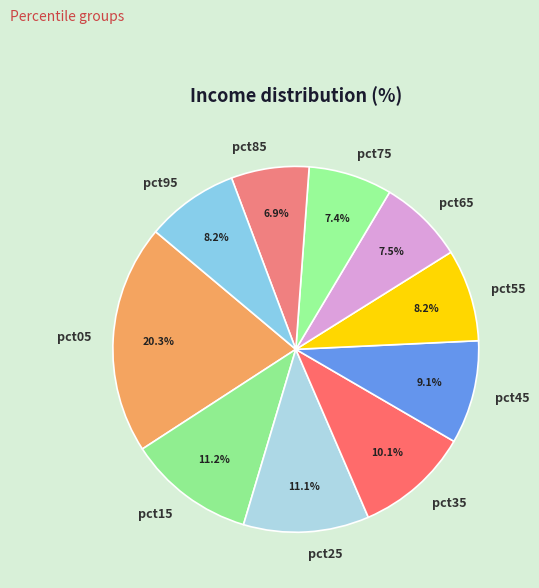

What portion of the pie excludes pct05?

79.7%